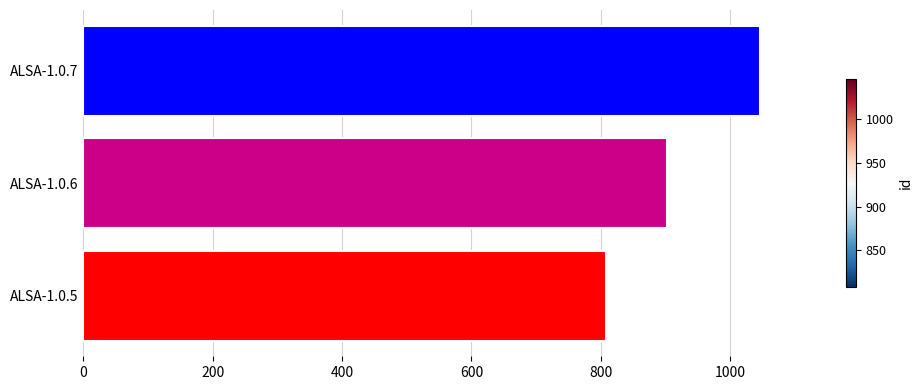

Which has a higher value, ALSA-1.0.6 or ALSA-1.0.7?

ALSA-1.0.7